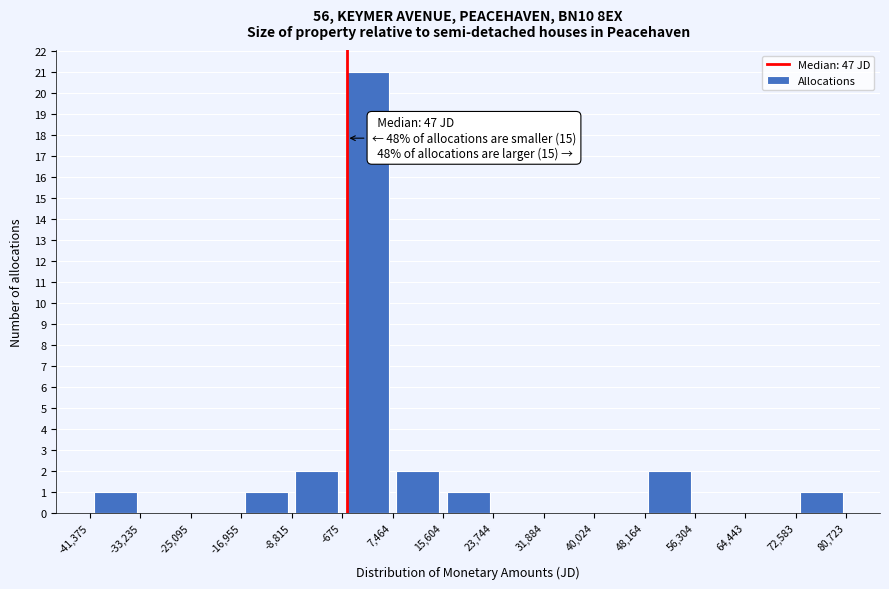

Which range on the x-axis has the tallest bar?

-675 to 7,464